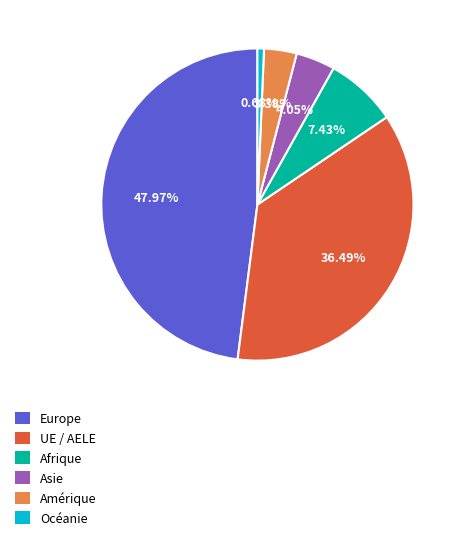

Do Asie and Europe together represent more than half of the pie?

Yes